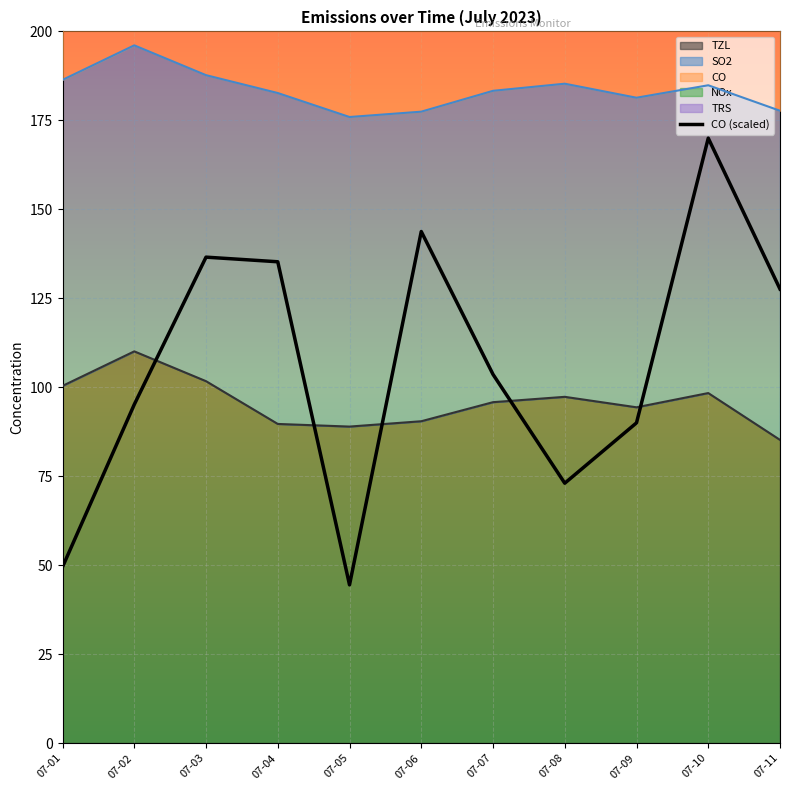

Read the value at 07-09.

90.0